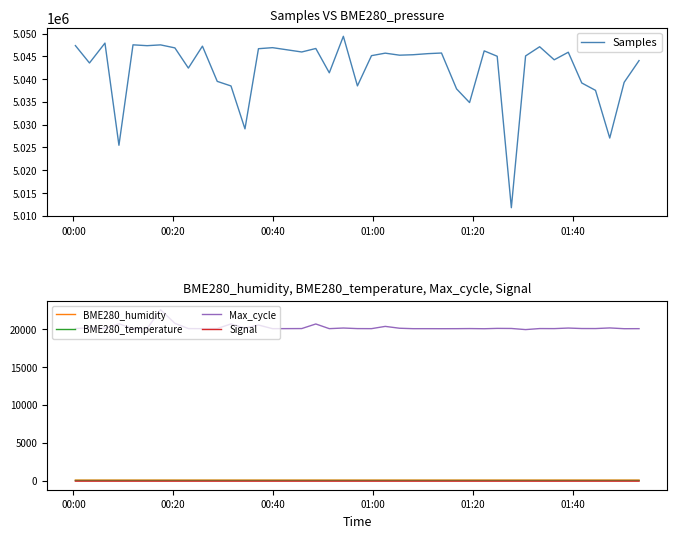

True or false: BME280_temperature and Signal intersect in this chart.

False